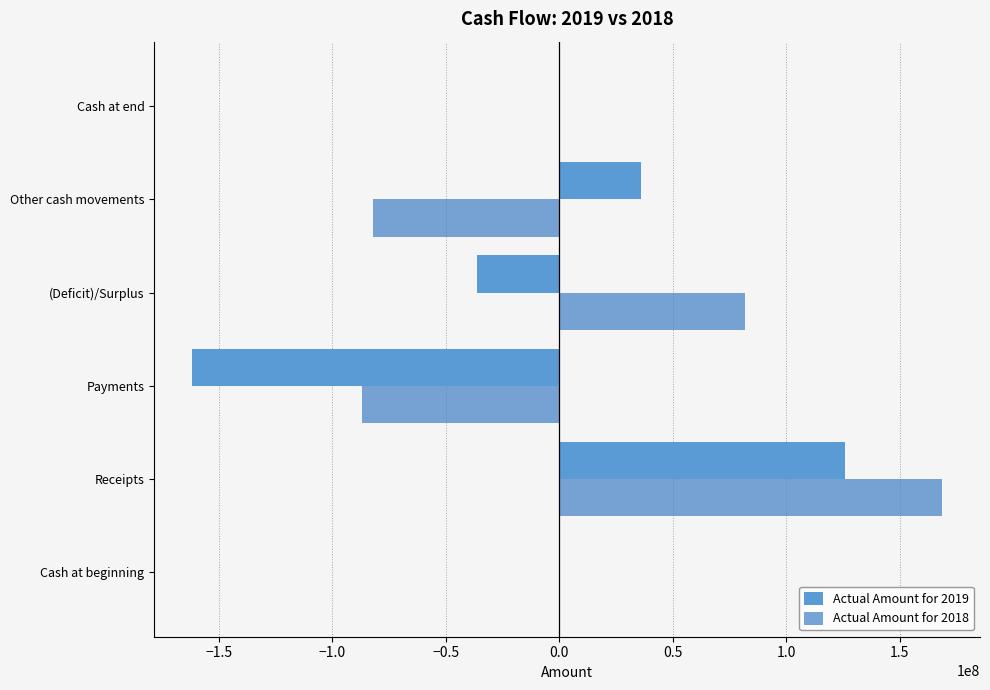

What is the difference between the maximum and second lowest values in the Actual Amount for 2019 series?

161910550